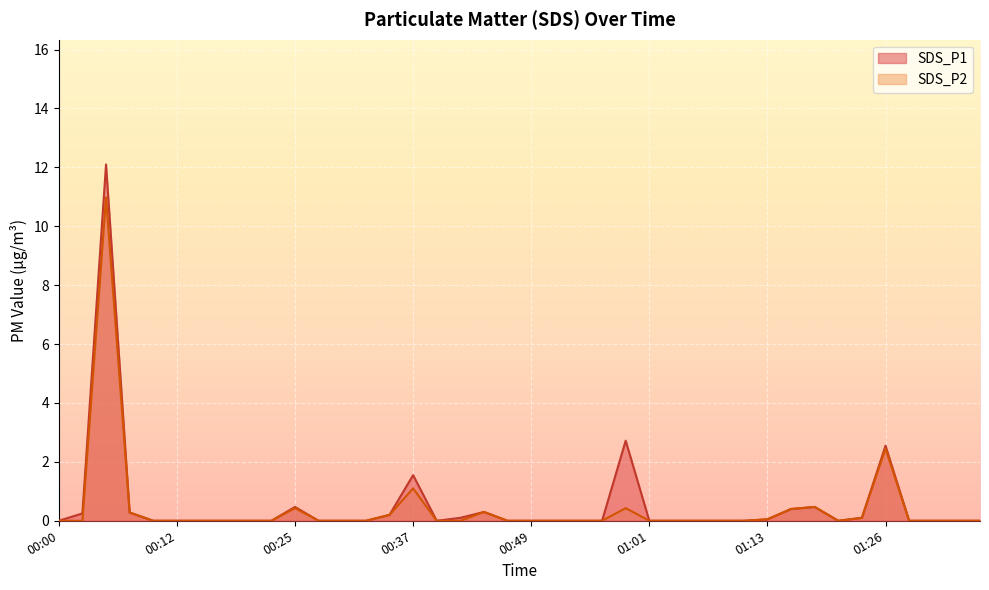

What is the sum of the SDS_P1 values at 01:06 and 00:34?

0.2